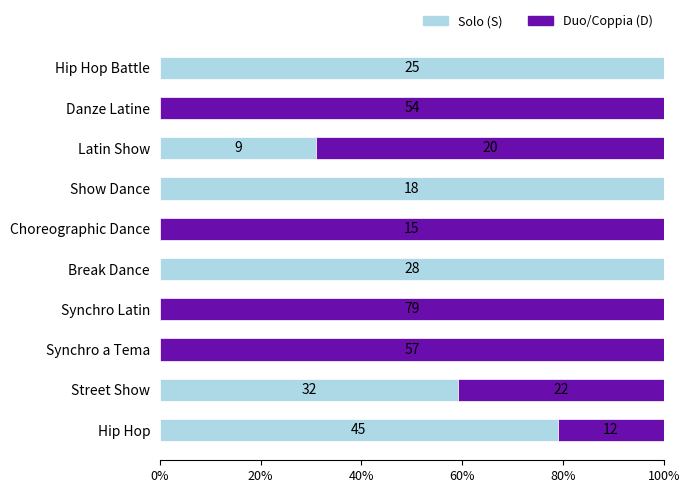

What are all the series names shown in the legend?

Solo (S), Duo/Coppia (D)